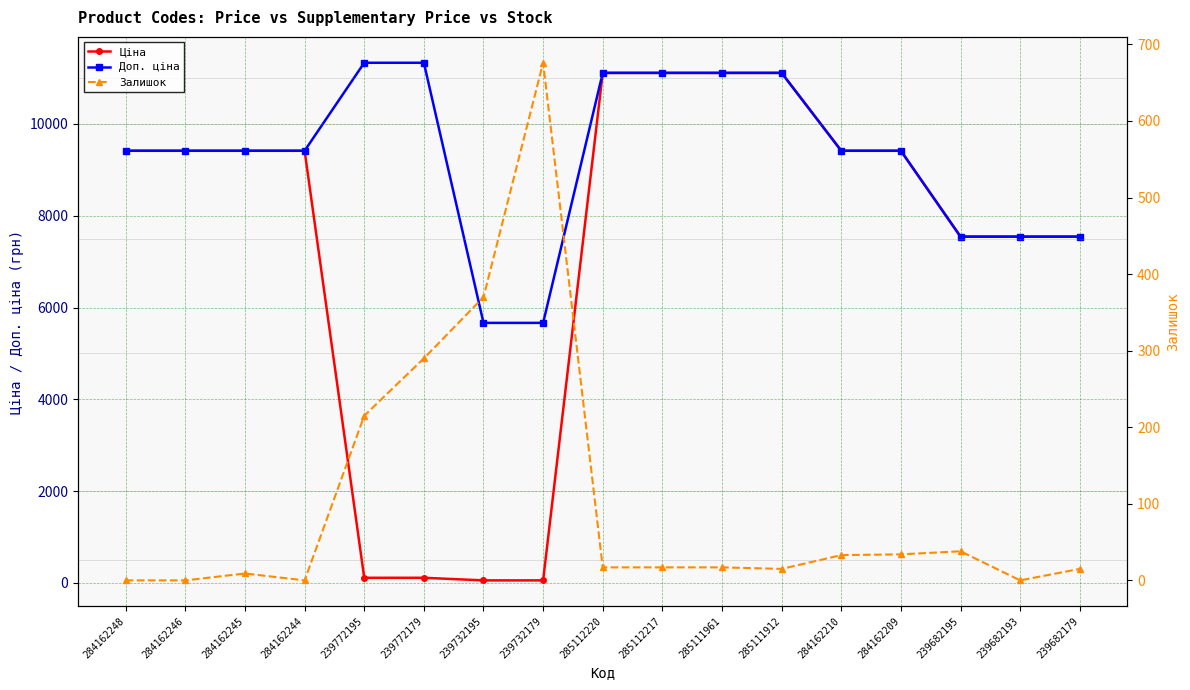

Reading left to right, what are all the values shown in this chart?

Ціна: 284162248=9416.9	284162246=9416.9	284162245=9416.9	284162244=9416.9	239772195=113.3	239772179=113.3	239732195=56.7	239732179=56.7	285112220=11113.6	285112217=11113.6	285111961=11113.6	285111912=11113.6	284162210=9416.9	284162209=9416.9	239682195=7545.9	239682193=7545.9	239682179=7545.9
Доп. ціна: 284162248=9416.9	284162246=9416.9	284162245=9416.9	284162244=9416.9	239772195=11334.0	239772179=11334.0	239732195=5667.0	239732179=5667.0	285112220=11113.6	285112217=11113.6	285111961=11113.6	285111912=11113.6	284162210=9416.9	284162209=9416.9	239682195=7545.9	239682193=7545.9	239682179=7545.9
Залишок: 284162248=0.0	284162246=0.0	284162245=9.0	284162244=0.0	239772195=215.0	239772179=290.0	239732195=370.0	239732179=676.0	285112220=17.0	285112217=17.0	285111961=17.0	285111912=15.0	284162210=33.0	284162209=34.0	239682195=38.0	239682193=0.0	239682179=15.0